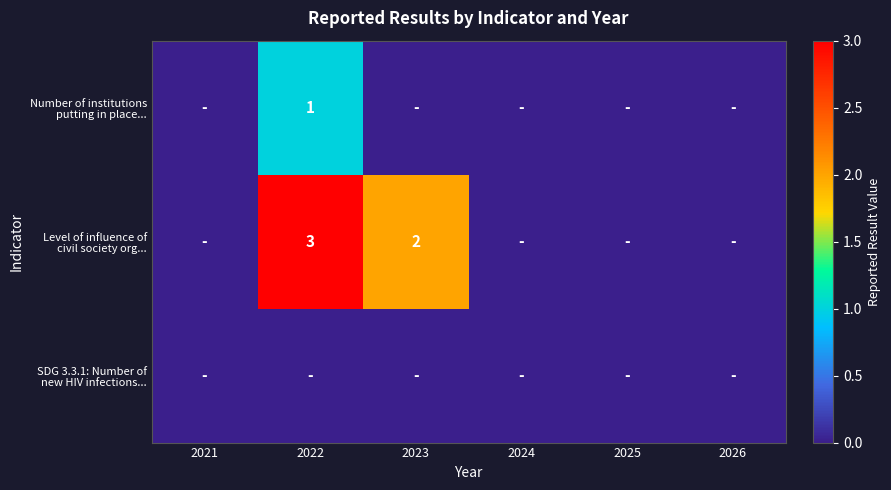

Which series changed the most between 2022 and 2023?

Number of institutions putting in place...